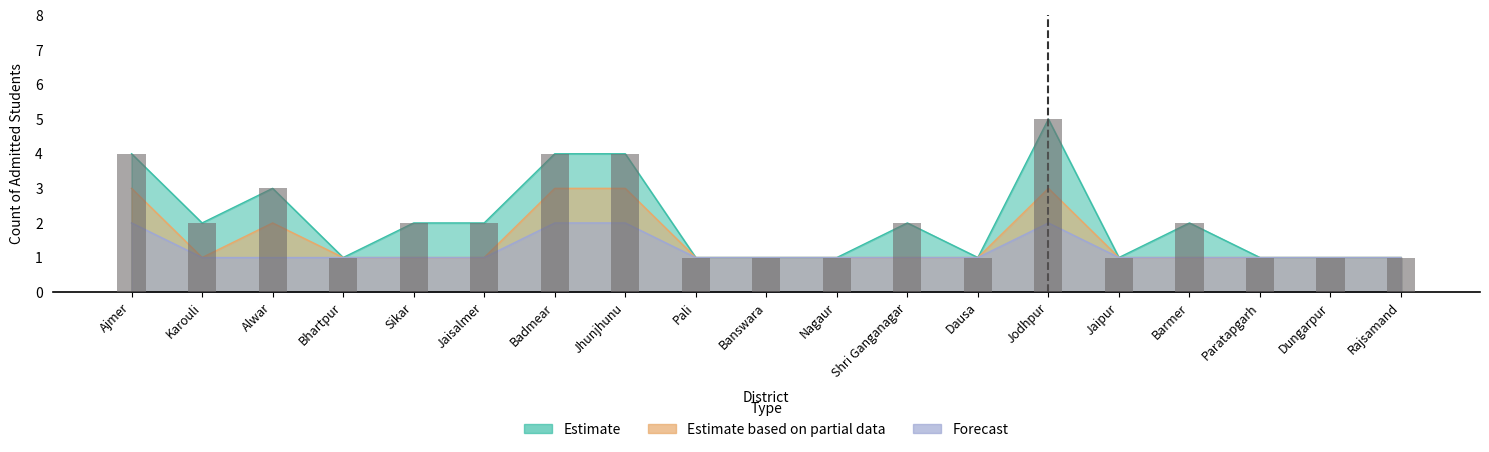

Reading left to right, transcribe all the data shown in this chart.

4	2	3	1	2	2	4	4	1	1	1	2	1	5	1	2	1	1	1